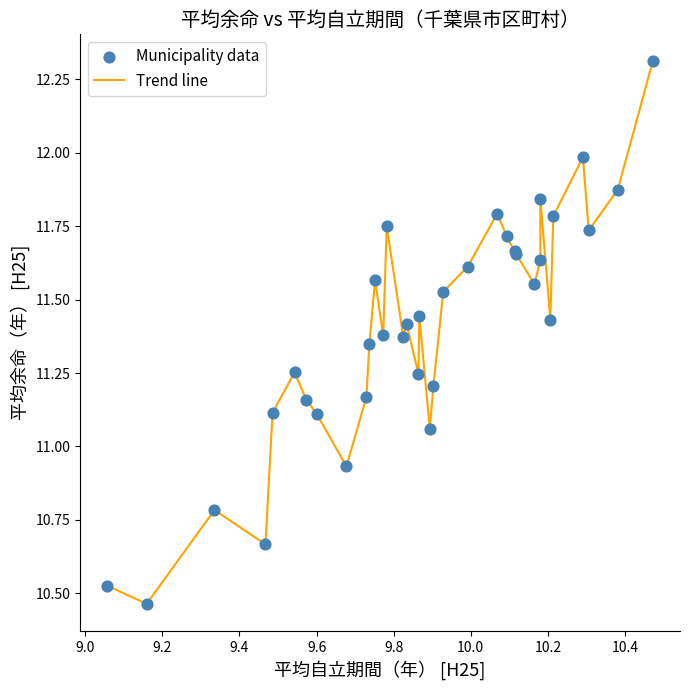

What is the difference between the maximum and minimum values?

1.8